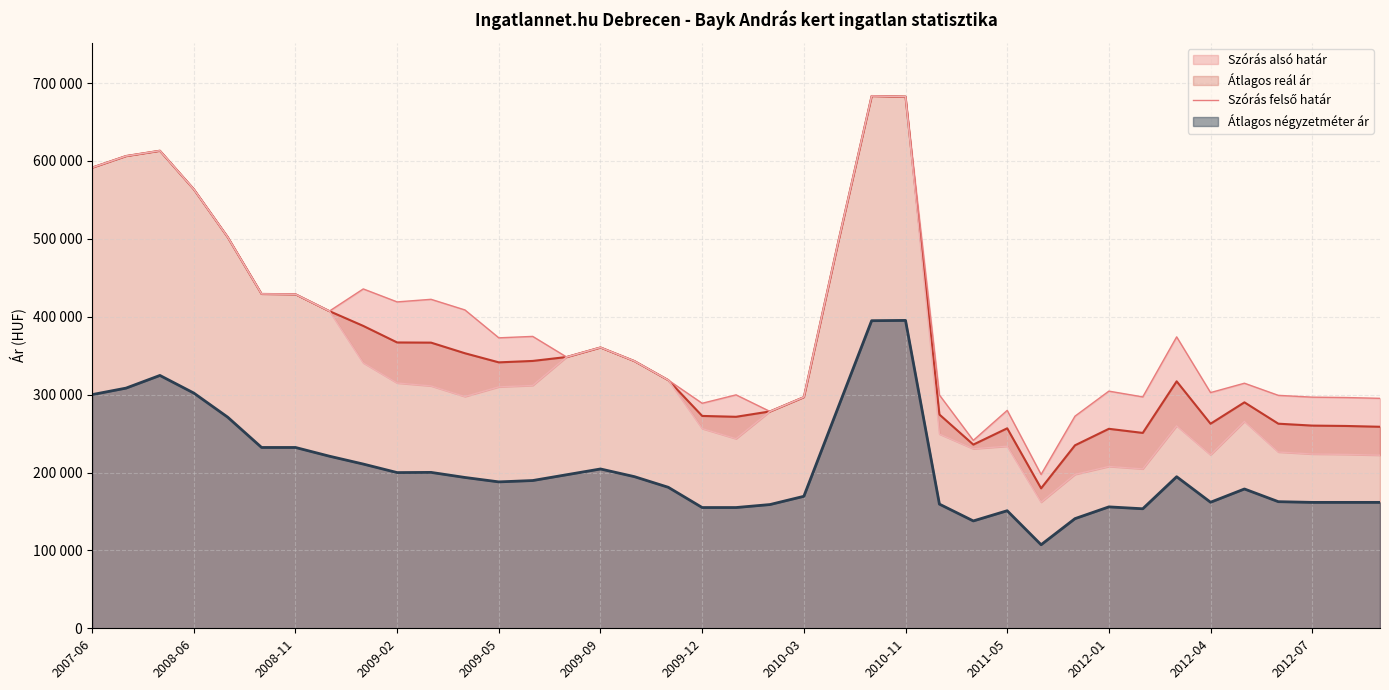

What is the value of the 17th point from the left?

343078